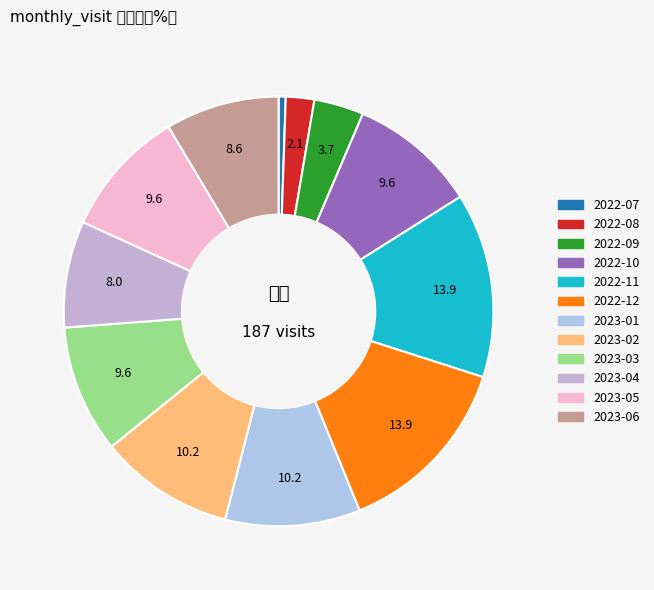

To the nearest percent, what percentage of the pie is 2023-01?

10%